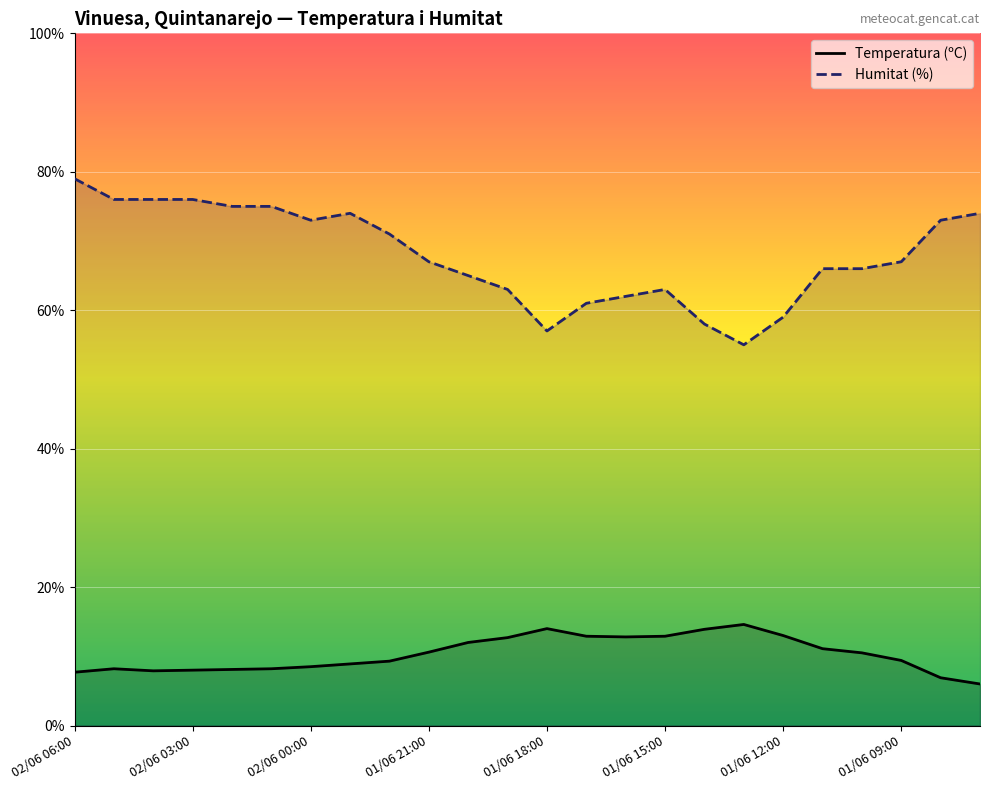

What is the maximum value shown in the chart?

79.0